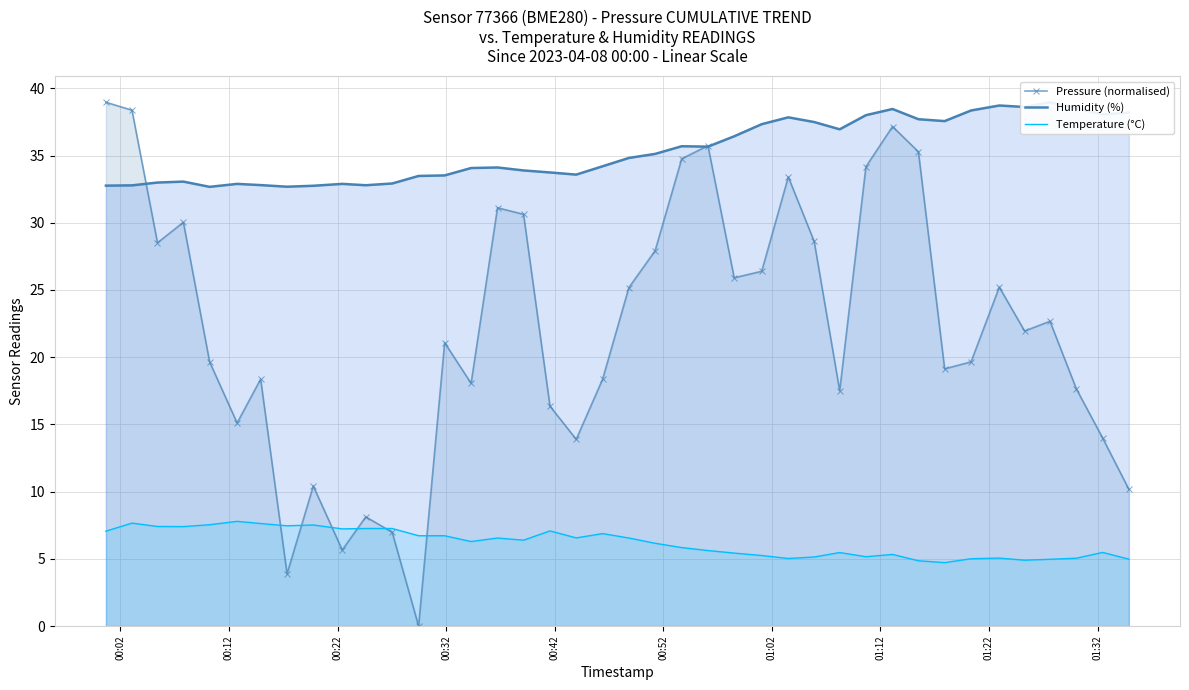

Which series has the largest total across all categories?

Humidity (%)